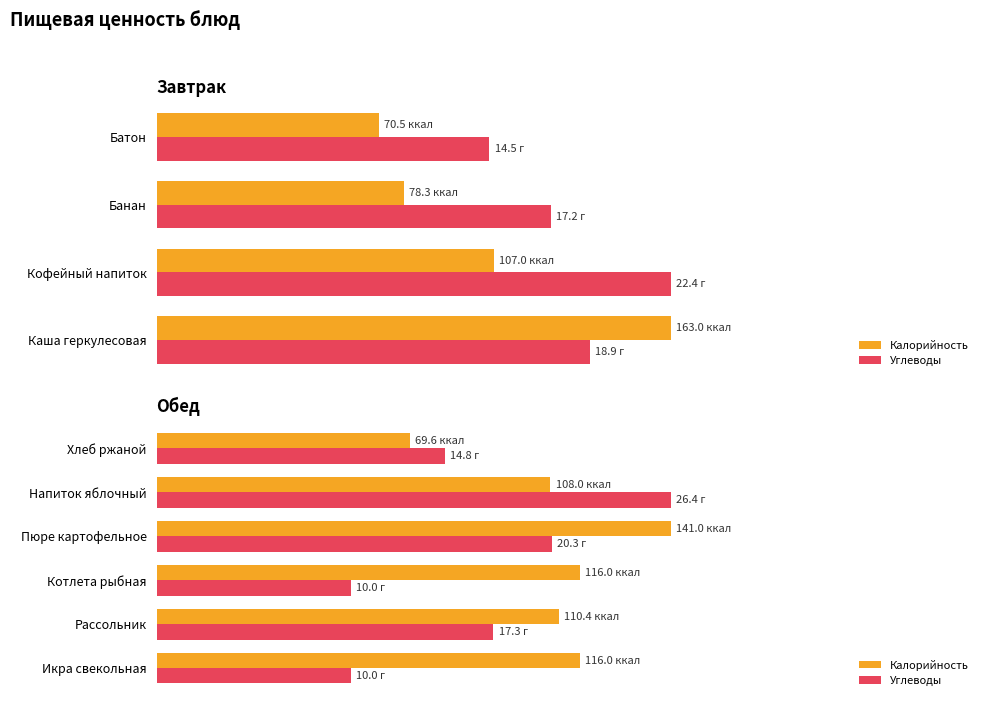

Which series changed the most between Рассольник and Хлеб ржаной?

Калорийность